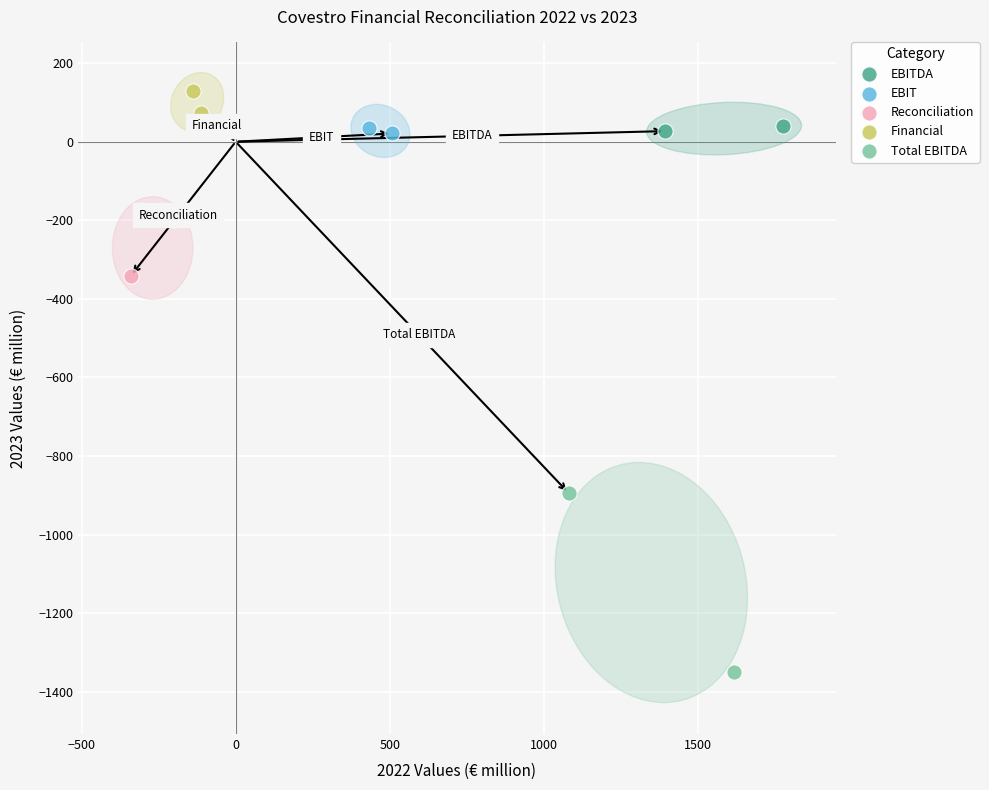

Which series reaches the maximum Y coordinate?

Financial